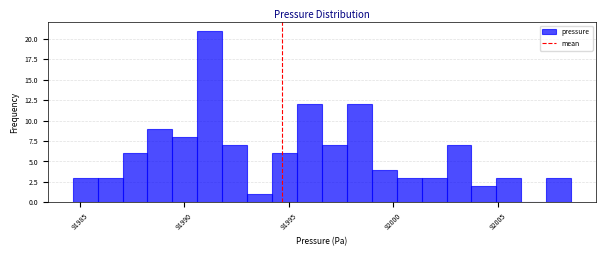

Read against the x-axis, roughly where is the centre of the tallest bar?

91991.0